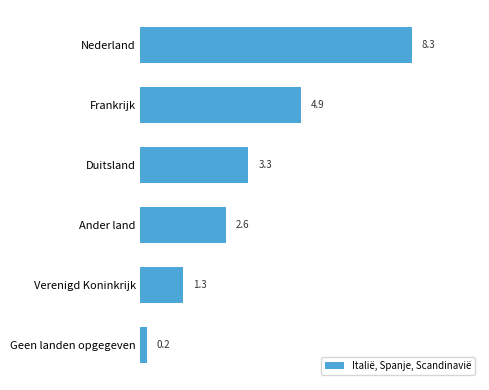

How many bars are there in total?

6